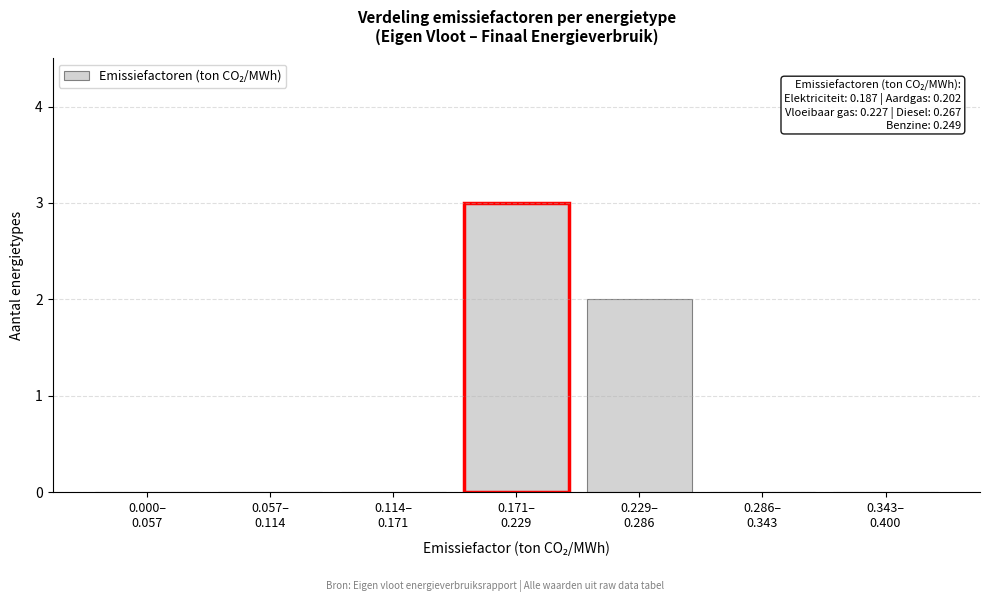

What is the maximum value shown in the chart?

3